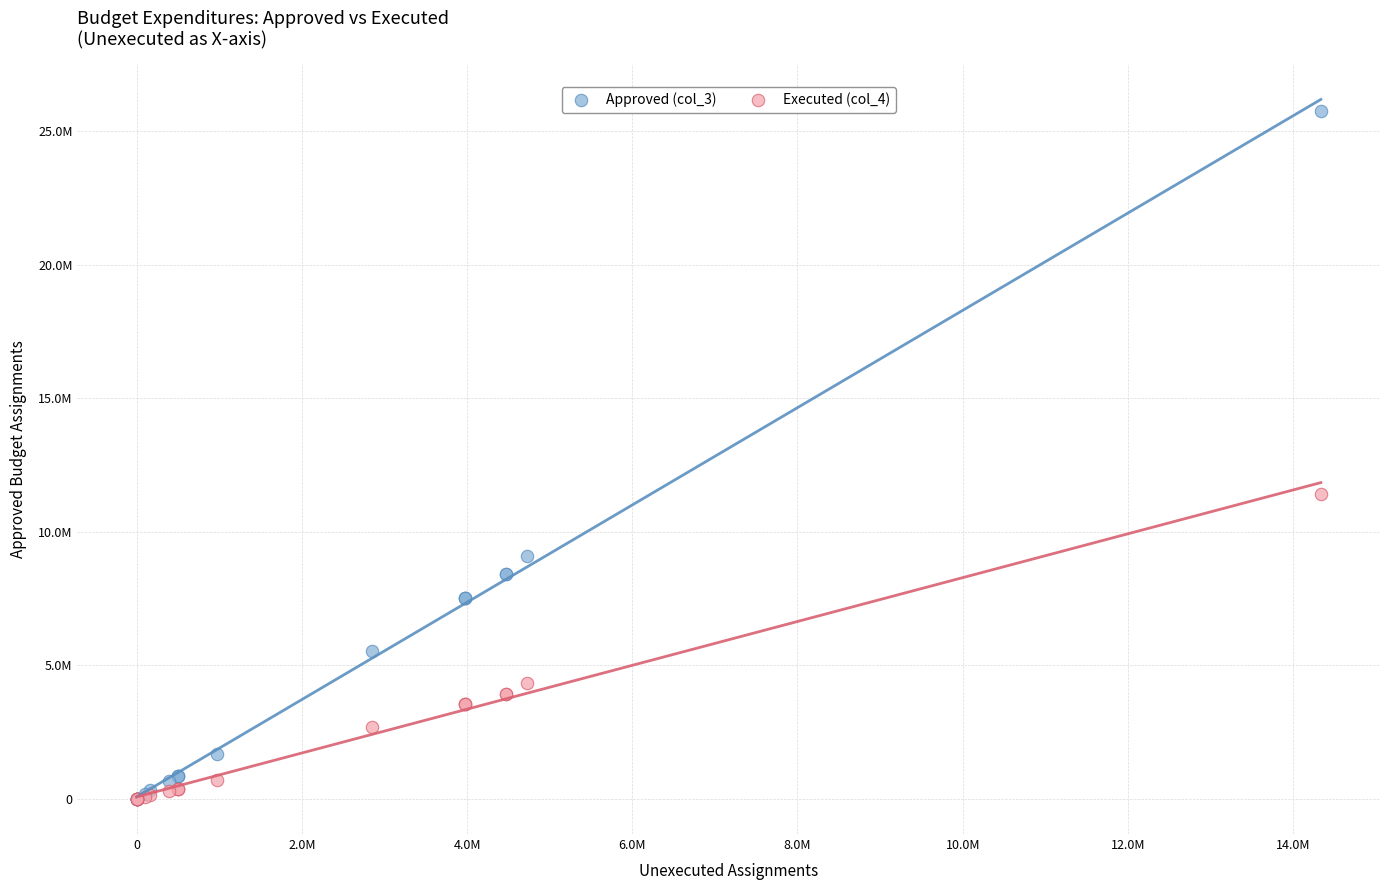

What are all the series names shown in the legend?

Approved (col_3), Executed (col_4)